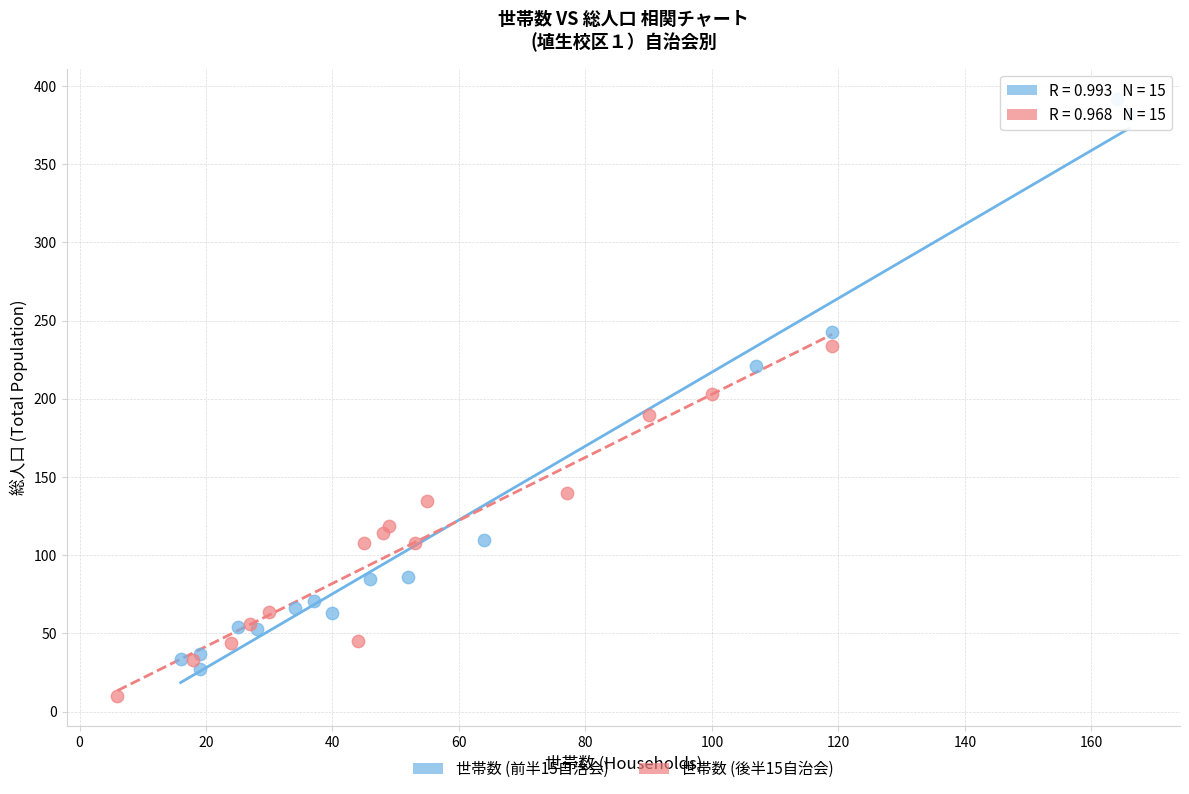

Which series contains the highest Y value?

世帯数 (前半15自治会)